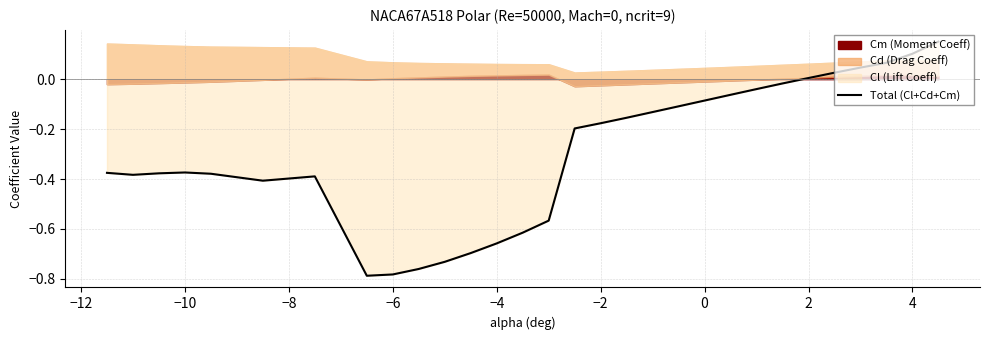

How many negative values are there?

24